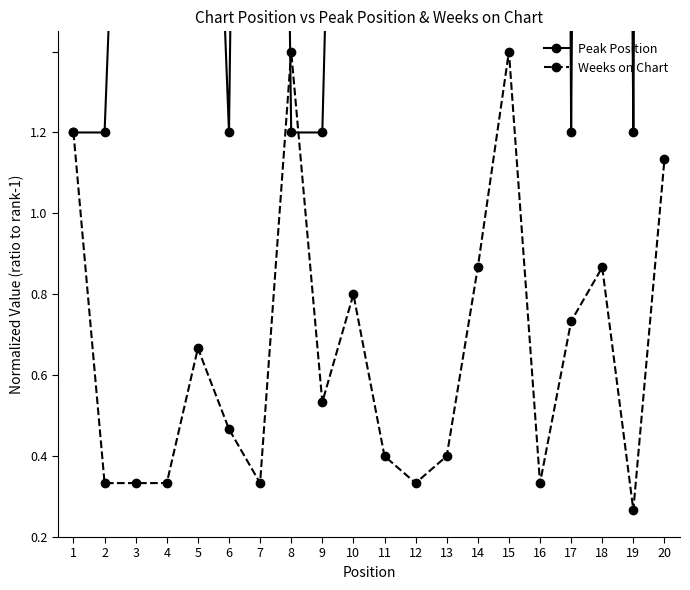

The value of Weeks on Chart at 3 is 0.1. True or false?

True